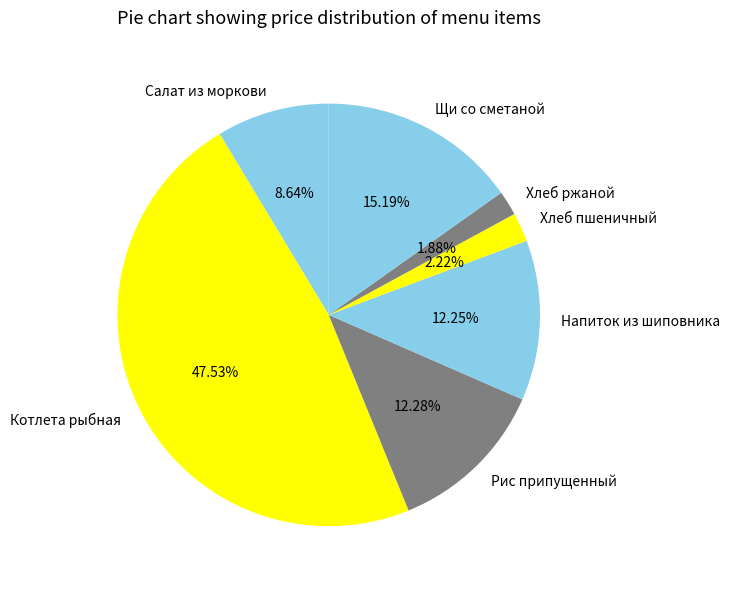

How many segments does this pie chart have?

7